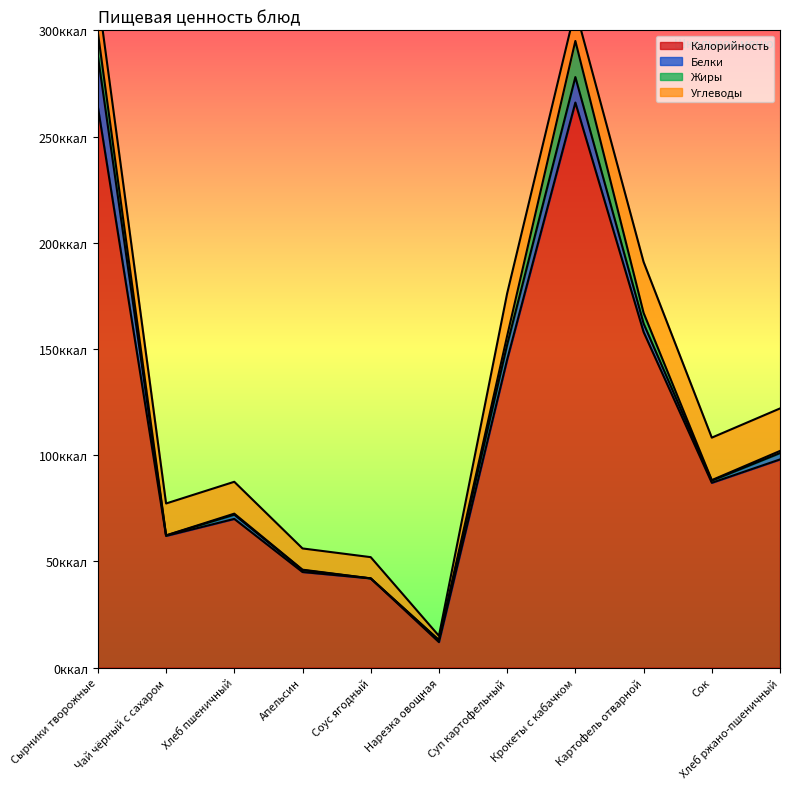

What is the average value of the Калорийность series?

113.5